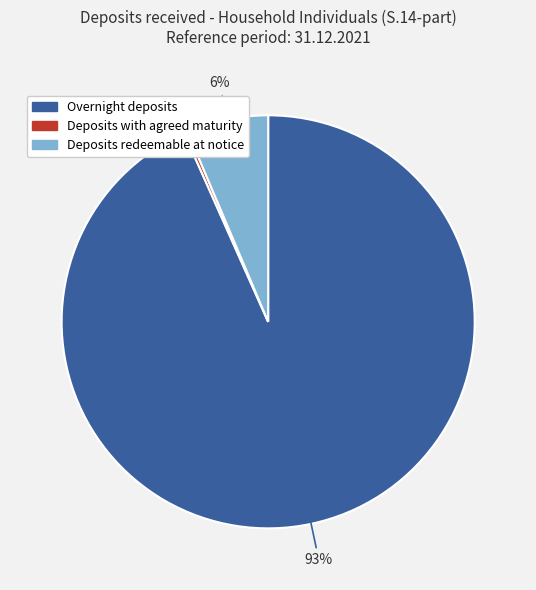

To the nearest percent, what is the difference between the Deposits with agreed maturity and Deposits redeemable at notice slice percentages?

6%